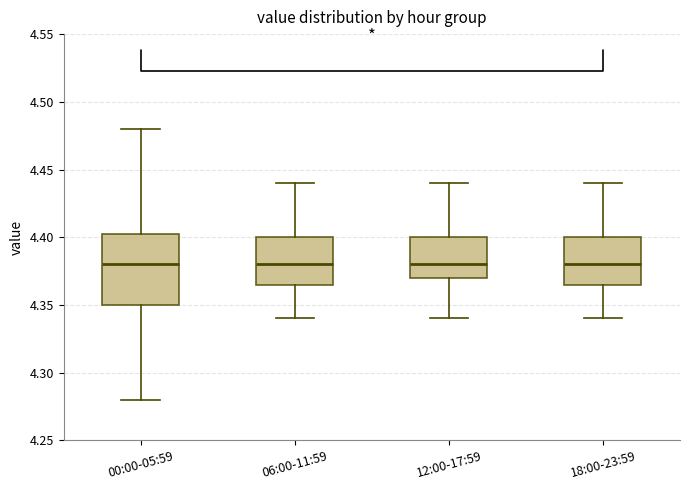

Reading left to right, read every box against the y-axis: the position of its median line, the range the box covers, and the ends of its whiskers. The values are not printed on the chart, so give them approximately, as read against the axis.

00:00-05:59: median 4.380, box 4.350 to 4.405, whiskers 4.280 to 4.480
06:00-11:59: median 4.380, box 4.365 to 4.400, whiskers 4.340 to 4.440
12:00-17:59: median 4.380, box 4.370 to 4.400, whiskers 4.340 to 4.440
18:00-23:59: median 4.380, box 4.365 to 4.400, whiskers 4.340 to 4.440